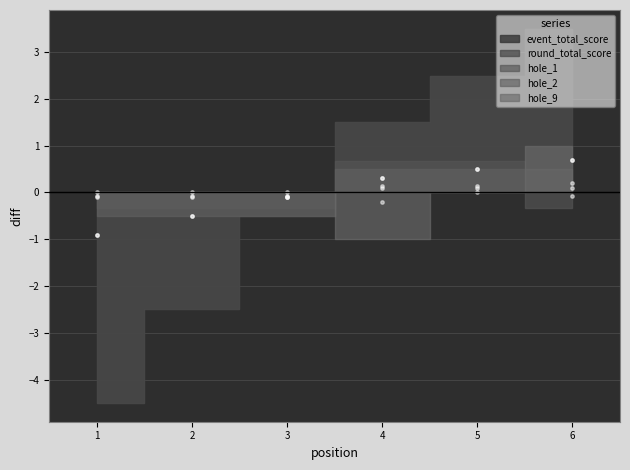

What is the total value across all series at 6?

1.6